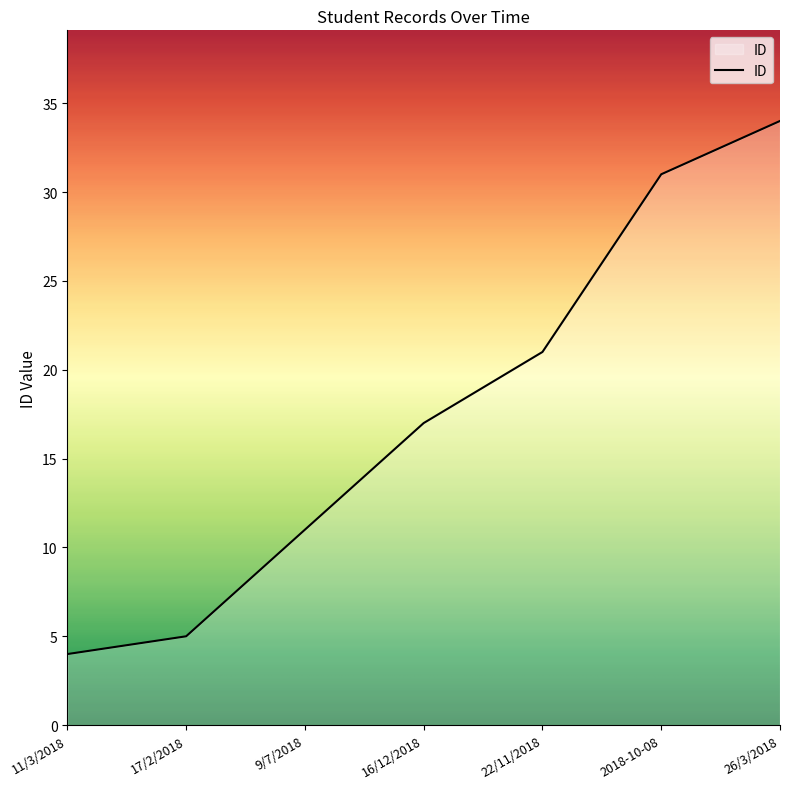

Where is the data nearest to the value 19?

16/12/2018